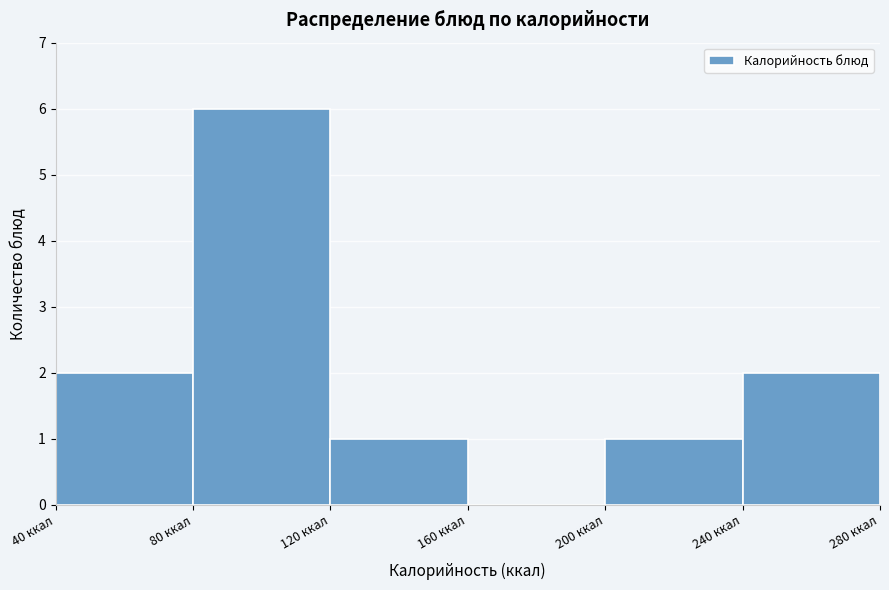

How tall is the bar that spans 120 to 160 on the x-axis? The values are not printed on the chart, so give them approximately, as read against the axis.

1